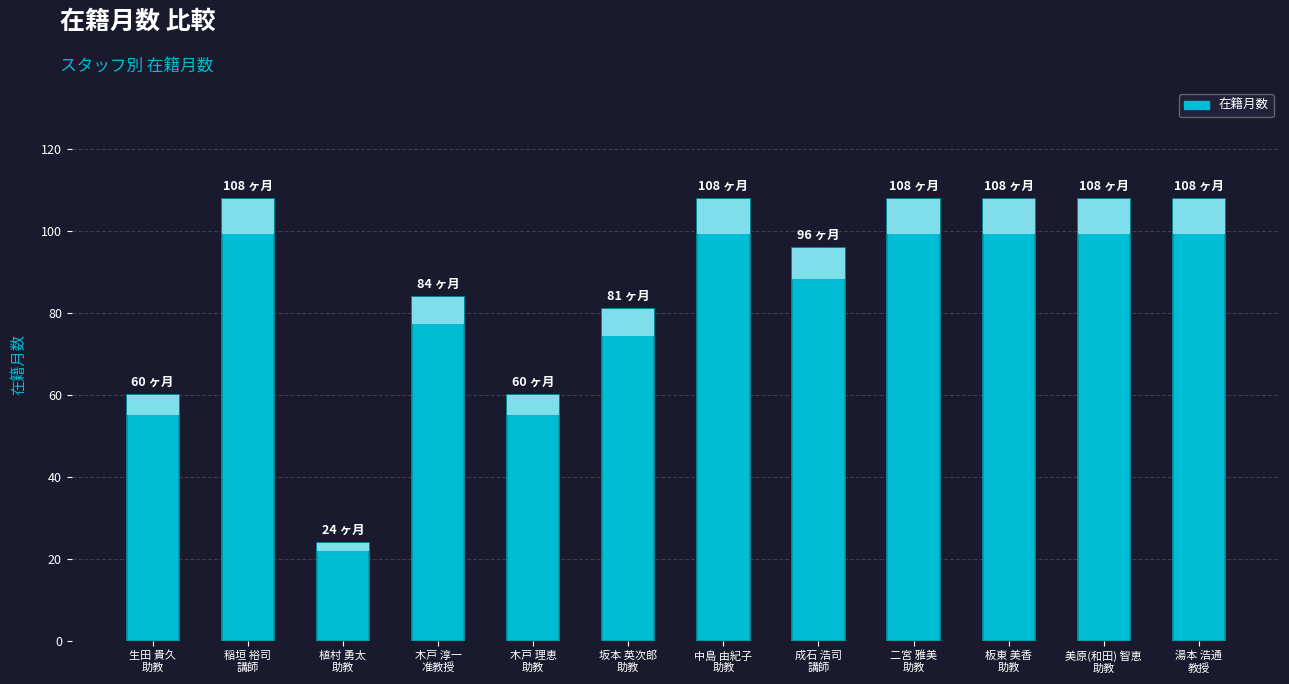

Reading left to right, list all the values displayed in this chart.

60	108	24	84	60	81	108	96	108	108	108	108